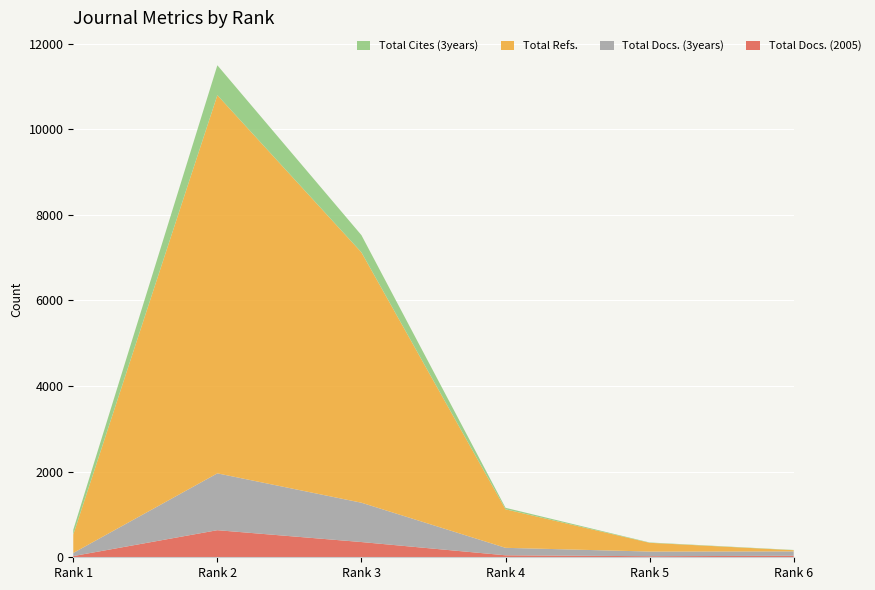

Reading right to left, extract all data points from this chart.

Total Docs. (2005): Rank 6=35	Rank 5=25	Rank 4=46	Rank 3=356	Rank 2=633	Rank 1=28
Total Docs. (3years): Rank 6=103	Rank 5=109	Rank 4=175	Rank 3=919	Rank 2=1328	Rank 1=73
Total Refs.: Rank 6=27	Rank 5=204	Rank 4=900	Rank 3=5849	Rank 2=8836	Rank 1=429
Total Cites (3years): Rank 6=6	Rank 5=8	Rank 4=35	Rank 3=402	Rank 2=699	Rank 1=113